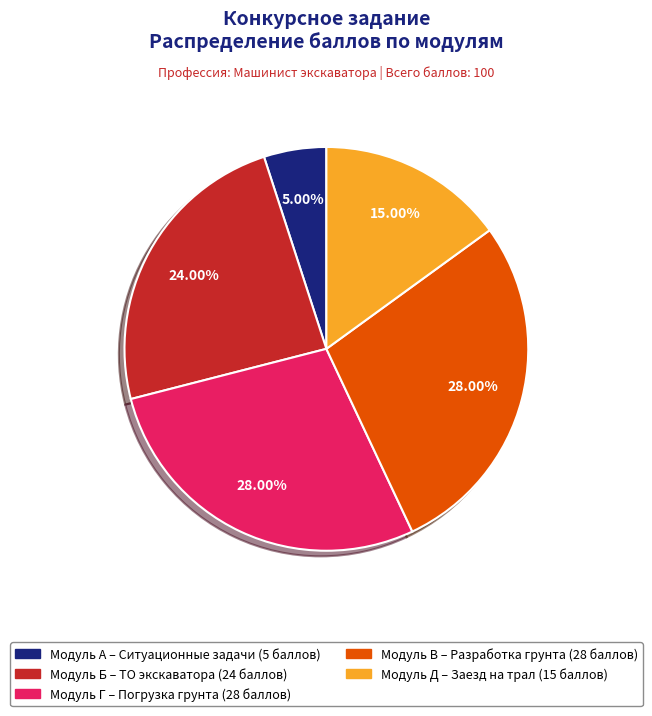

Does any single category account for the majority?

No